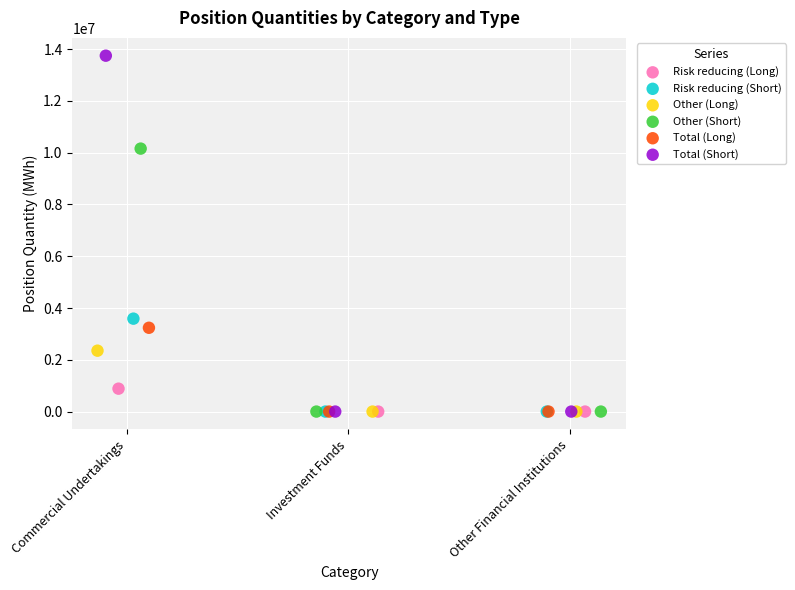

Which series has the largest Y range (max minus min)?

Total (Short)